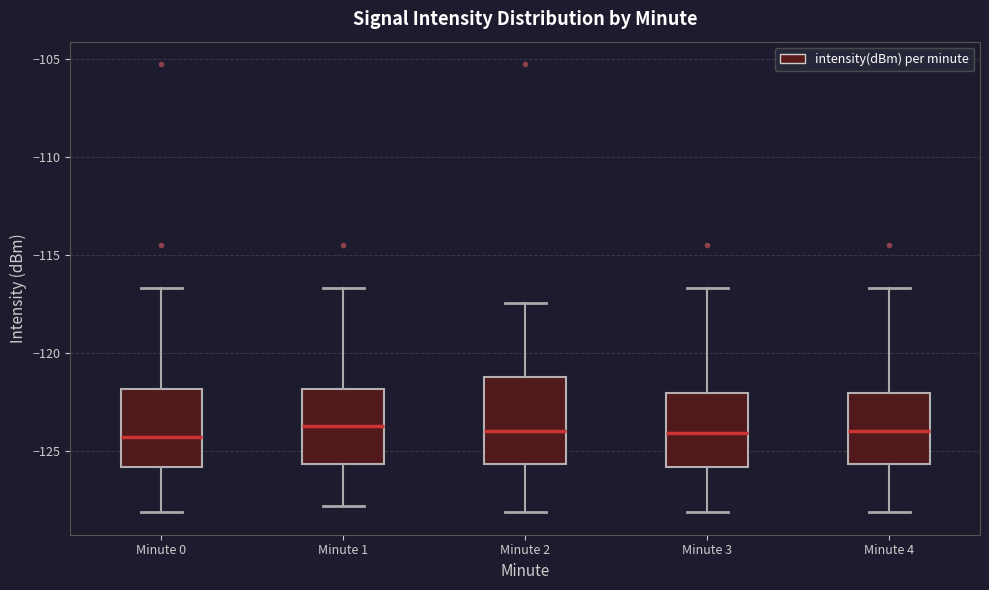

Where does the median line of the box for Minute 1 sit on the y-axis? The values are not printed on the chart, so give them approximately, as read against the axis.

-123.5